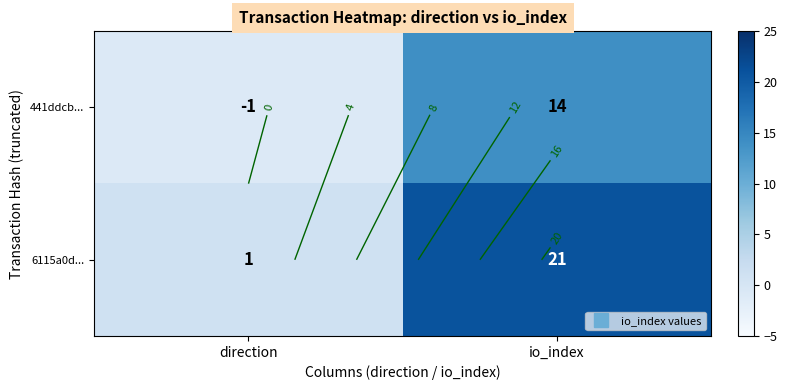

What is the difference between the highest and lowest values at direction?

2